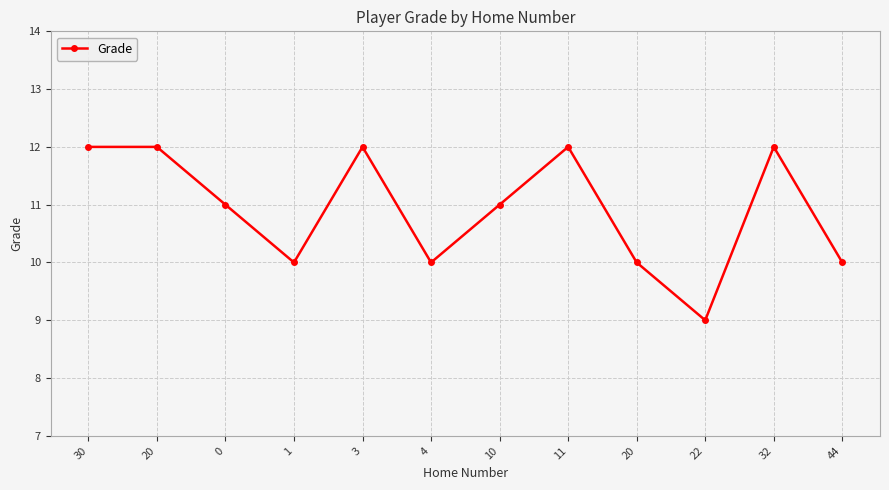

Does the chart have visible grid lines?

Yes